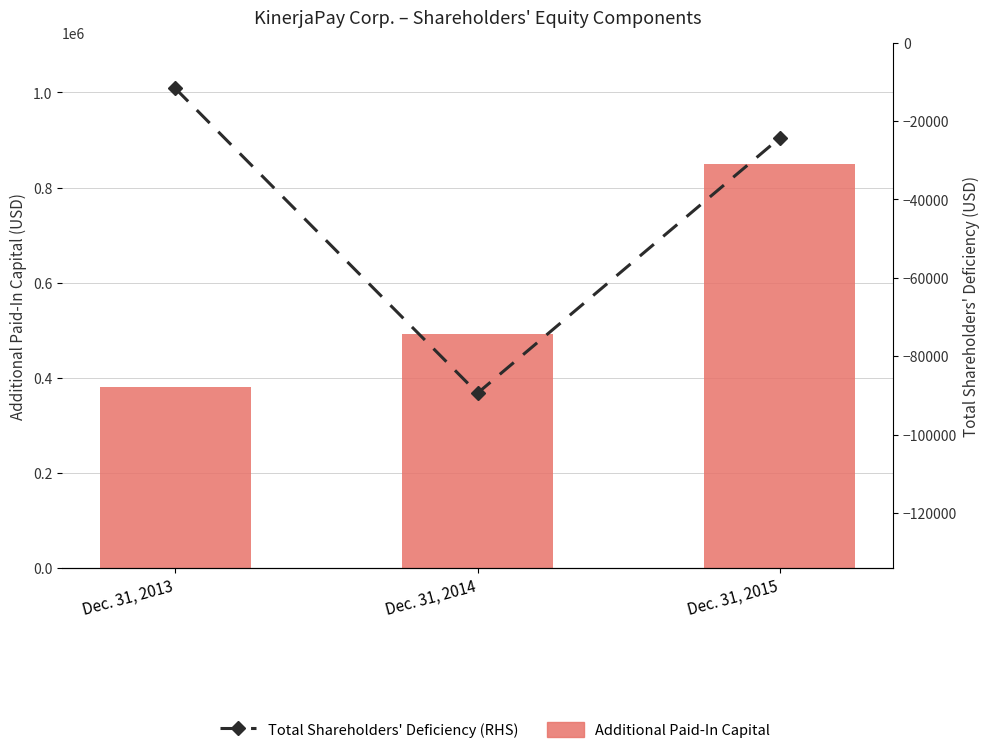

List the labels in order of Additional Paid-In Capital value, largest first.

Dec. 31, 2015, Dec. 31, 2014, Dec. 31, 2013